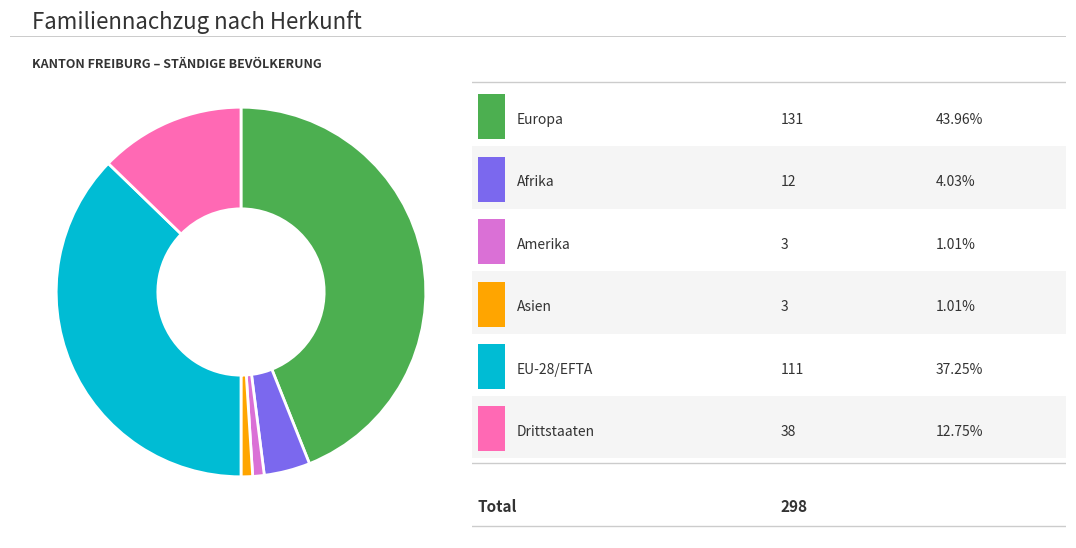

Count the number of slices in the pie.

6